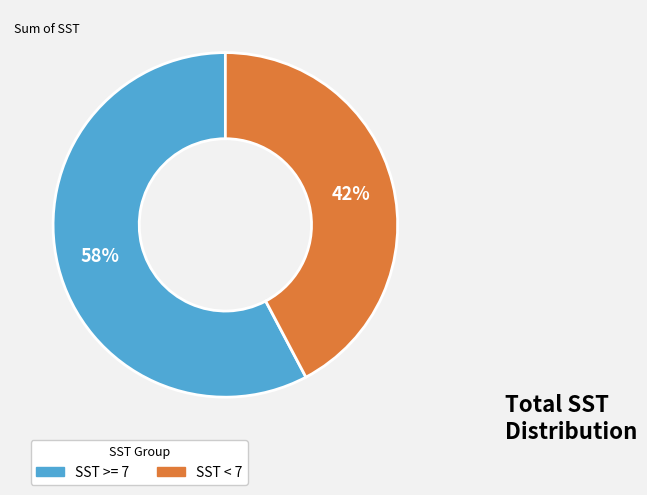

Is there any slice that represents more than half of the pie?

Yes